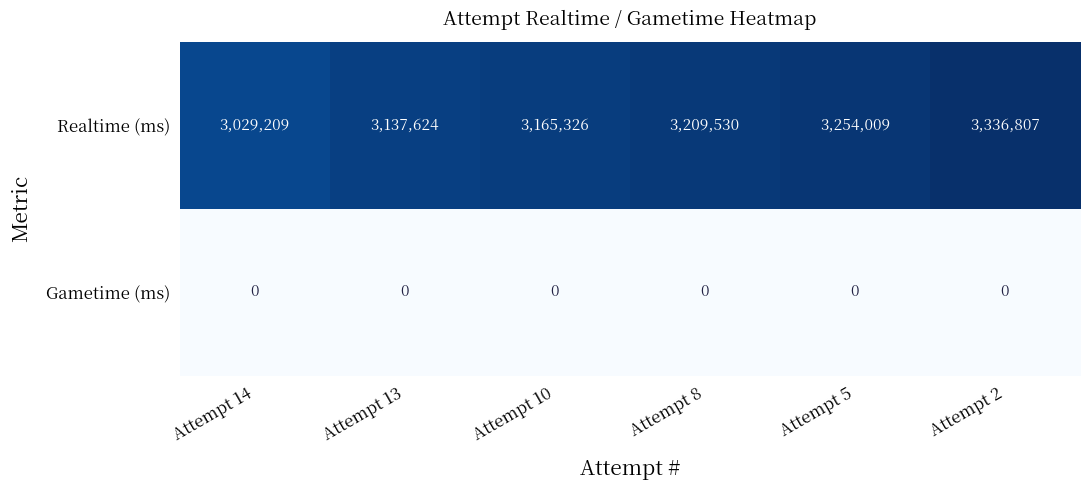

What is the approximate value of Realtime (ms) at Attempt 5?

3254009